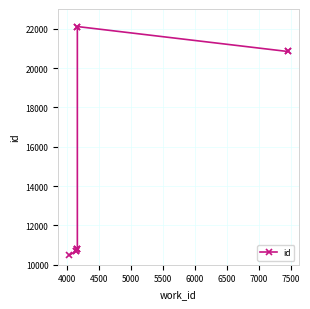

The value at 7500 is 33768. True or false?

False